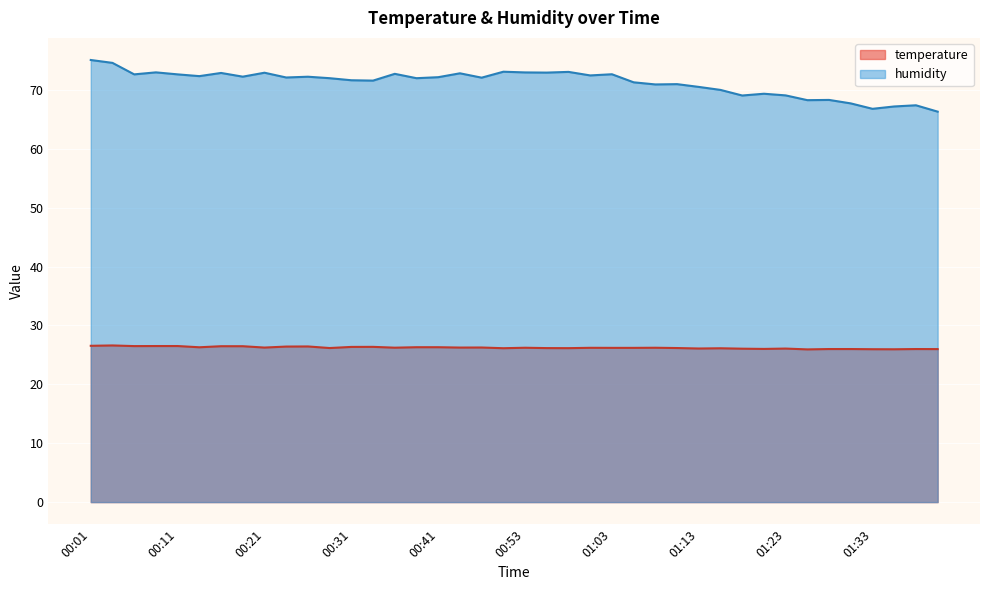

True or false: temperature and humidity cross at least once.

False